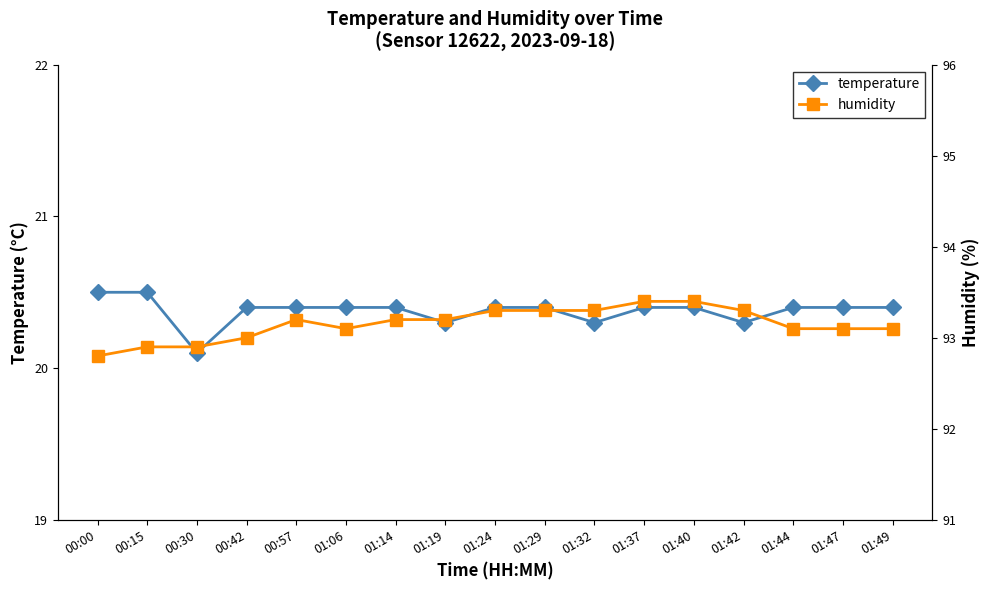

True or false: temperature and humidity intersect in this chart.

False